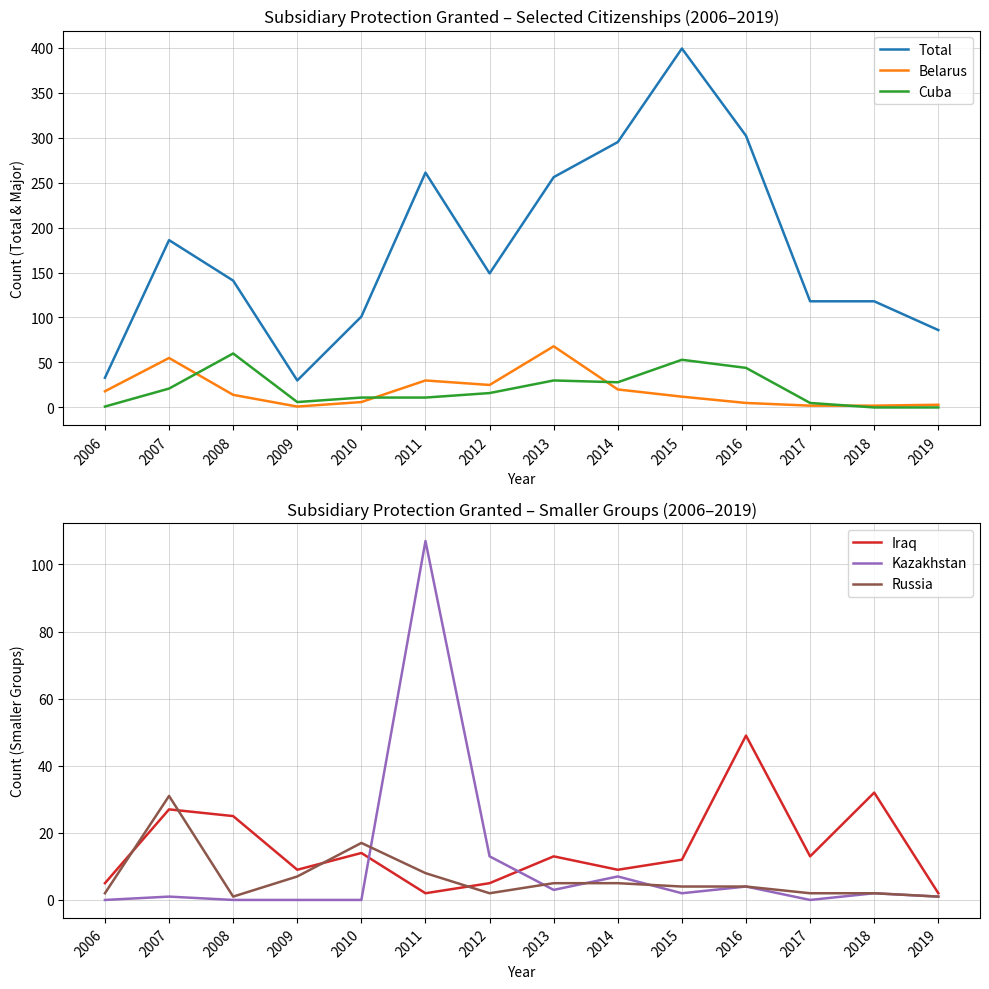

True or false: Russia and Total cross at least once.

False